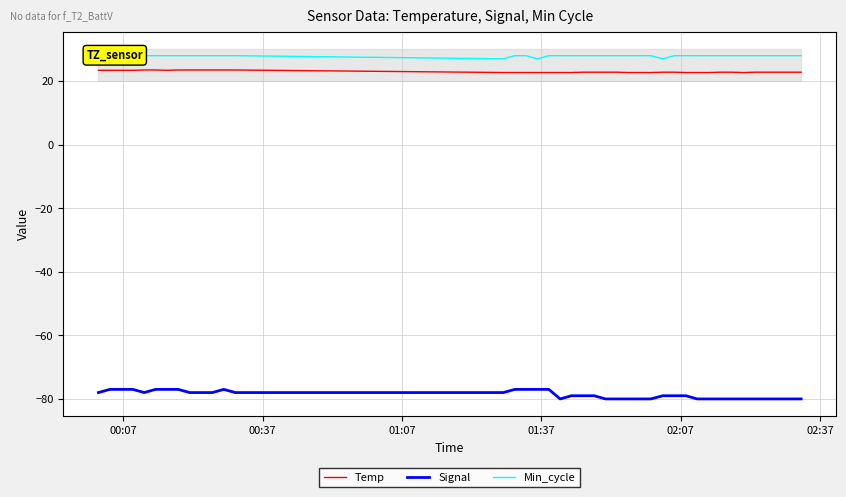

At how many categories does at least one series exceed -5?

40